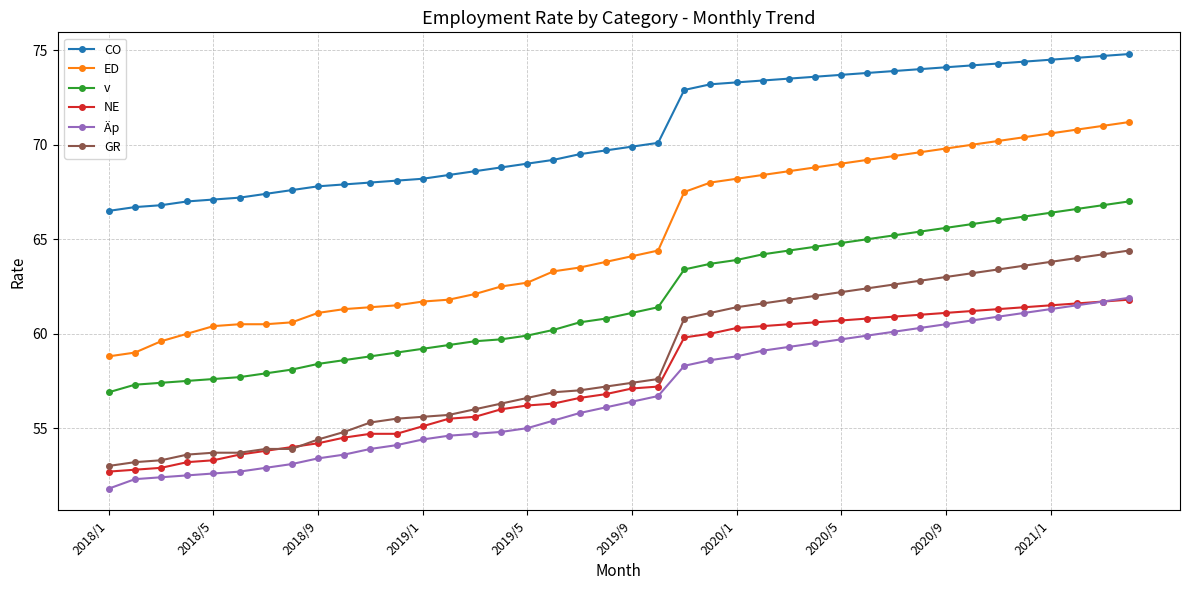

Which series has the largest range (max minus min)?

ED